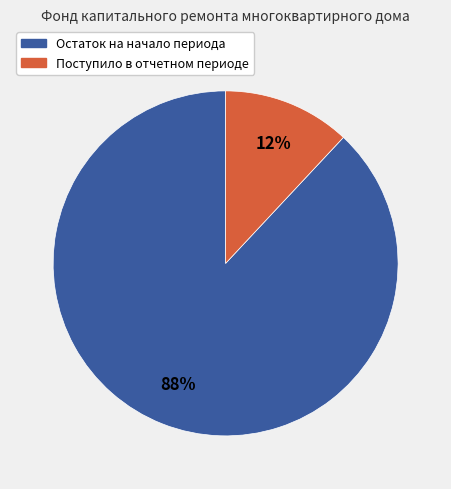

To the nearest percent, what is the average slice percentage?

50%